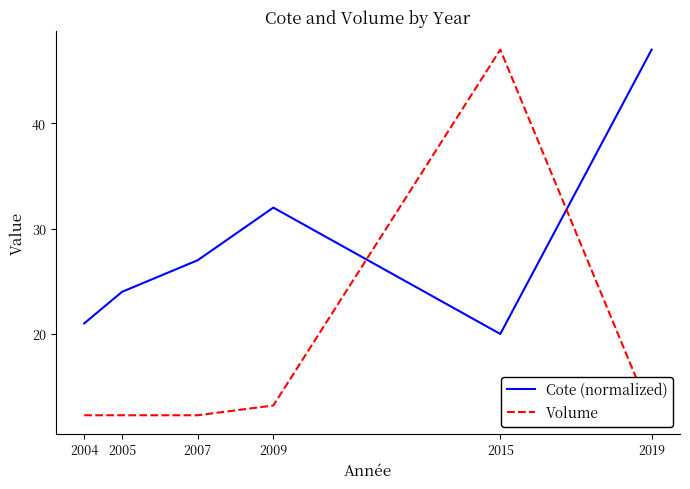

True or false: Cote (normalized) has a value of 43.1 at 2005.

False